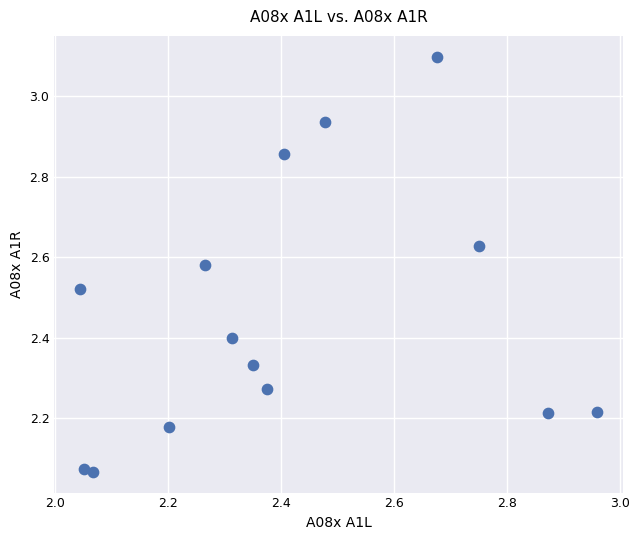

What is the range of X values (max minus min)?

0.9